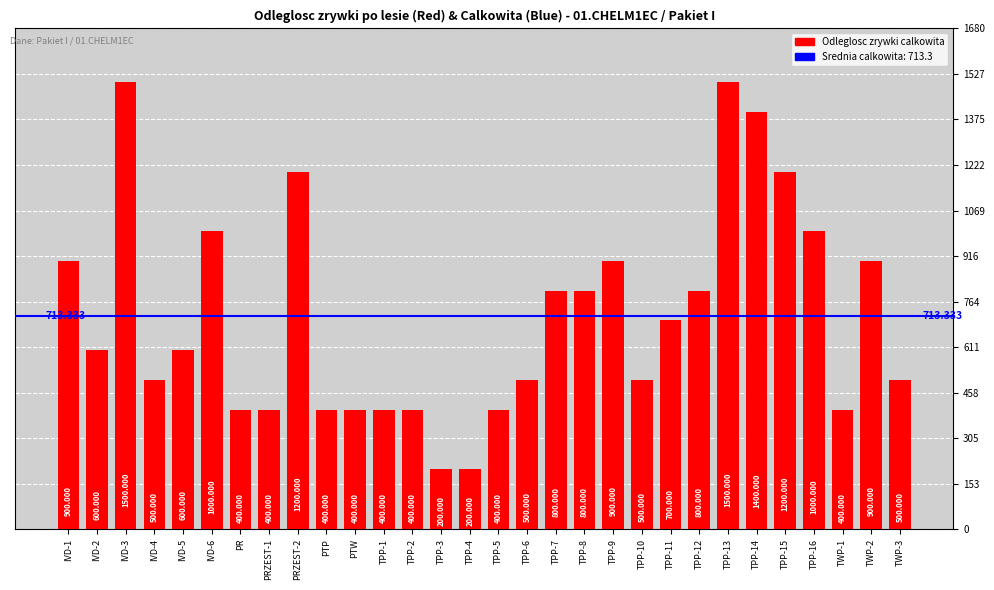

What is the difference between the maximum and minimum values?

1300